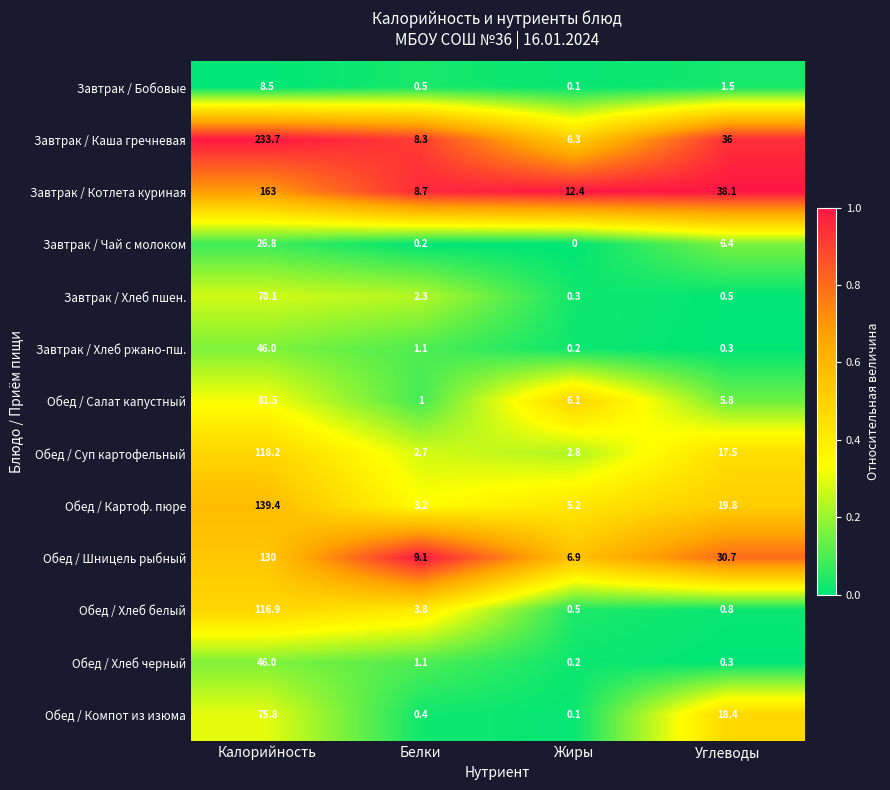

At which label does Обед / Компот из изюма reach its peak?

Калорийность